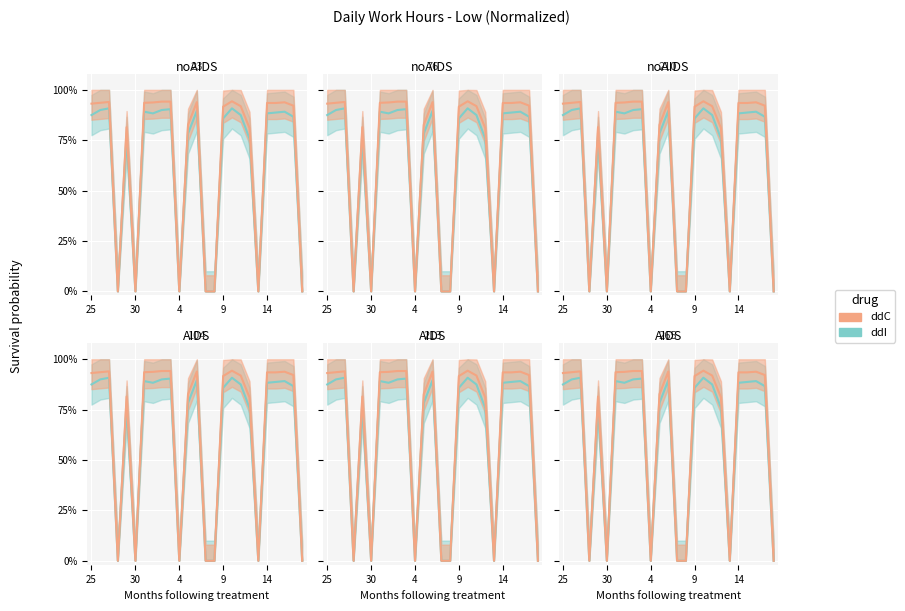

Count the ddI values in the range 0 to 1.

25